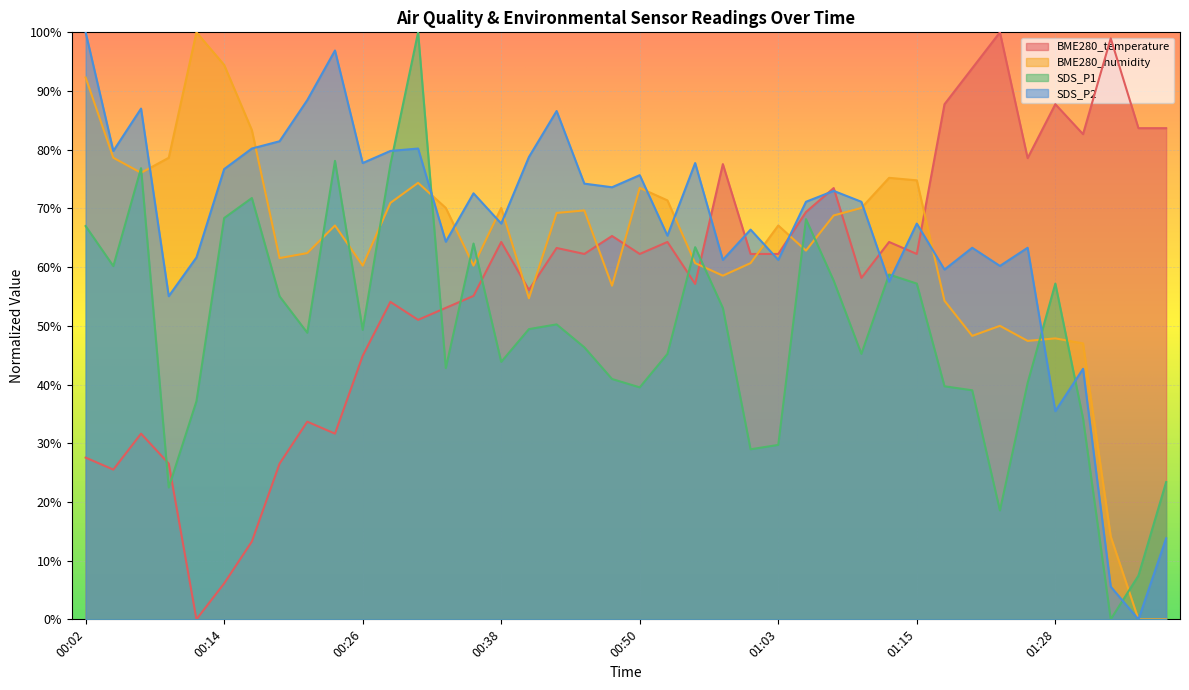

How many interior local peaks does the SDS_P2 series have?

13